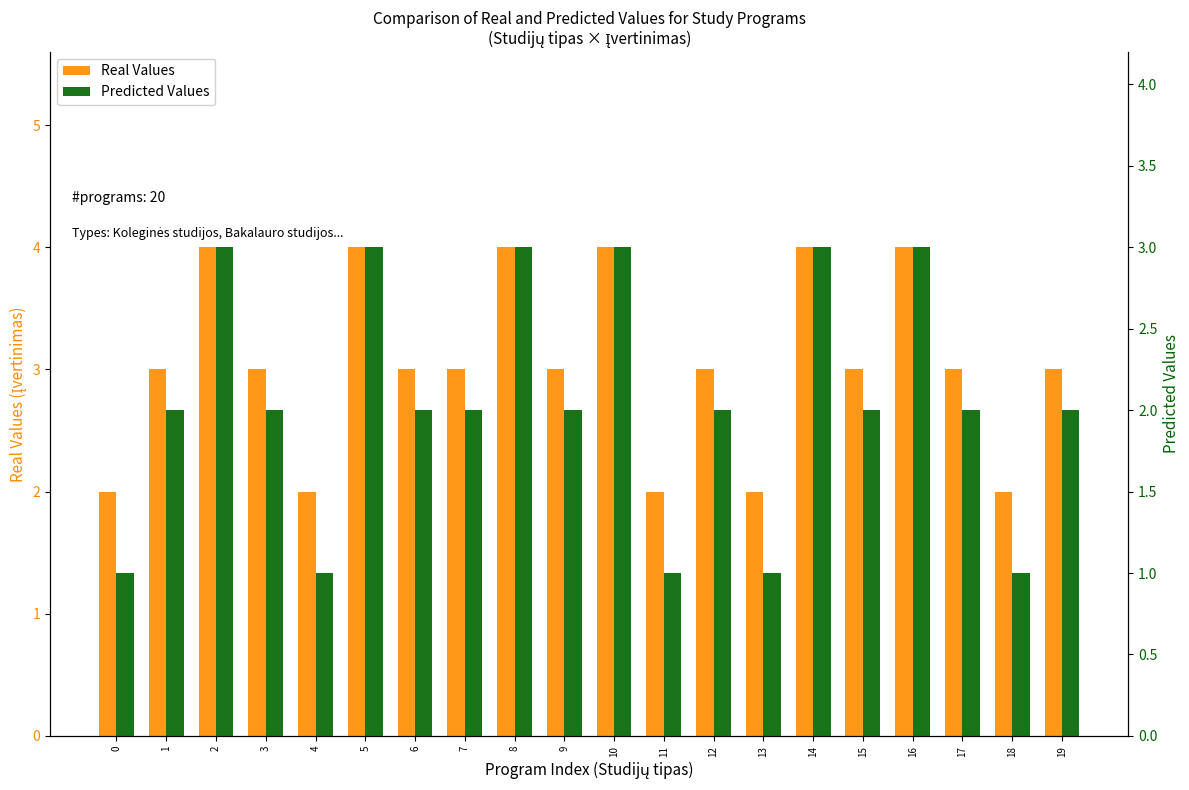

How many data points in Predicted Values are less than 2?

5